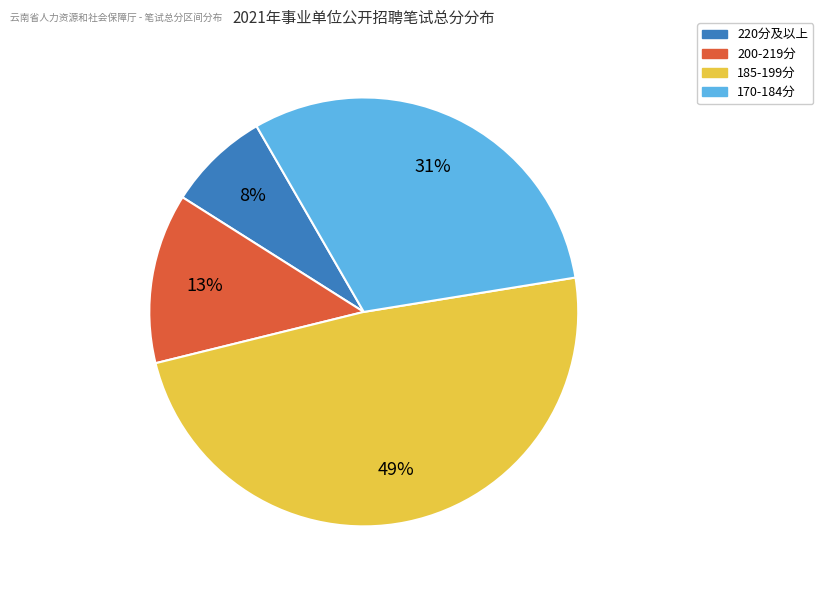

To the nearest percent, what is the difference between the largest and smallest slice percentages?

41%